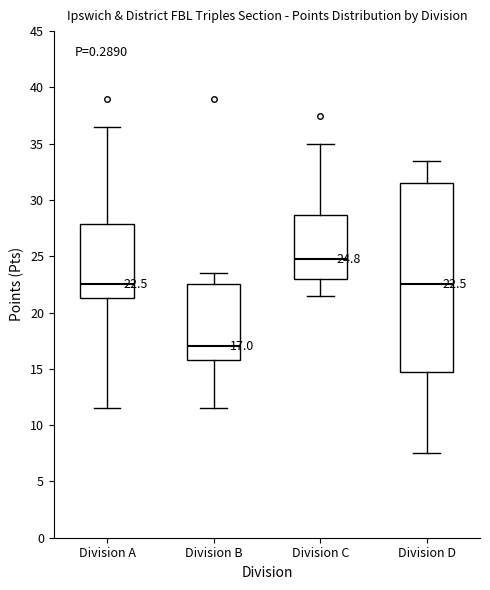

Which box has the highest median line?

Division C